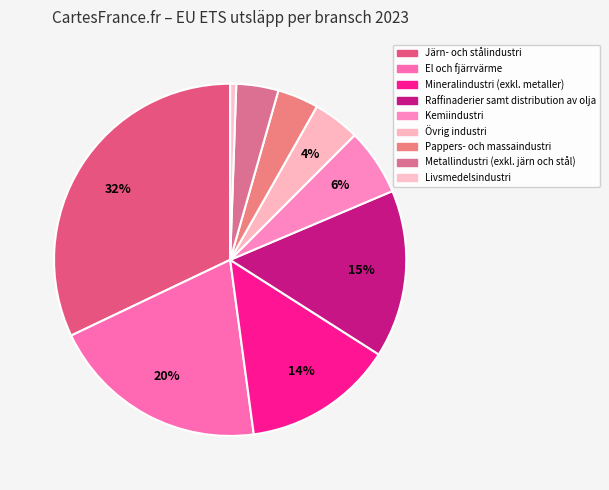

Is it true that Mineralindustri (exkl. metaller) is 29% of the pie?

False